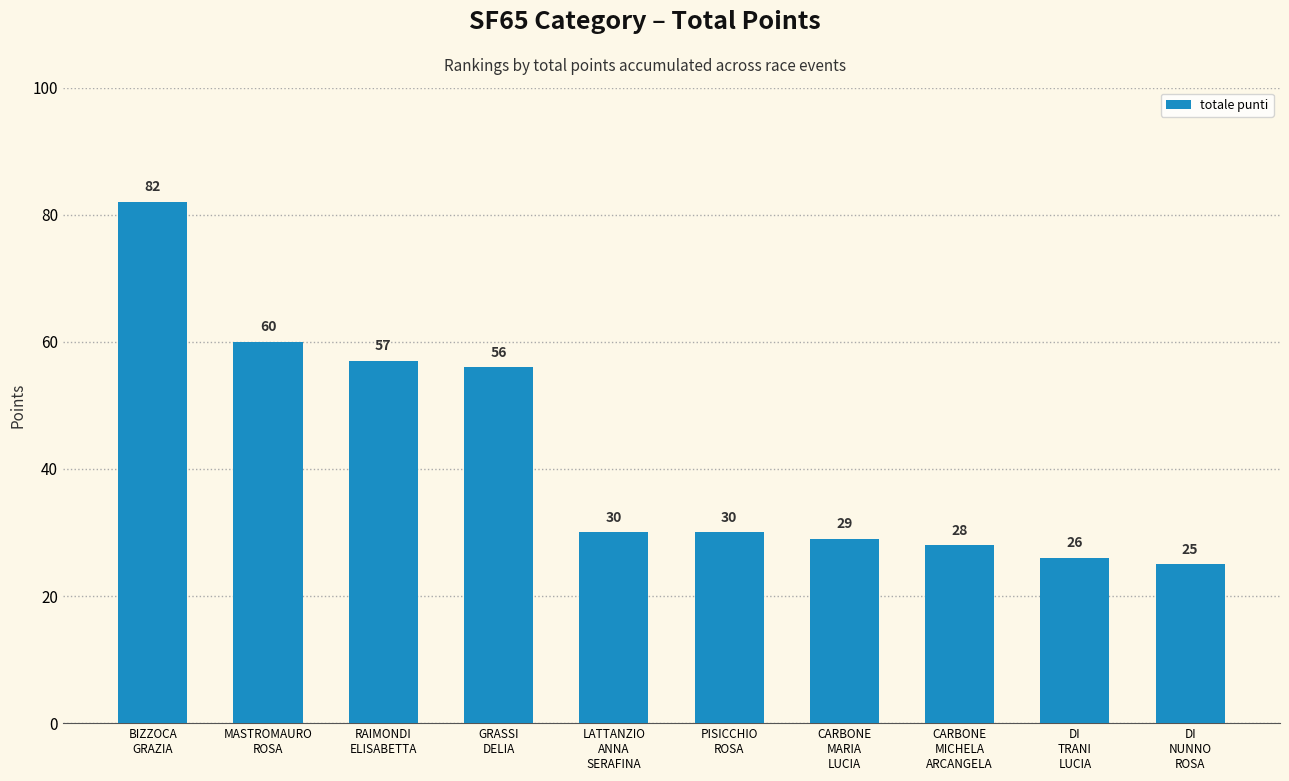

The value at DI
NUNNO
ROSA is 25. True or false?

True